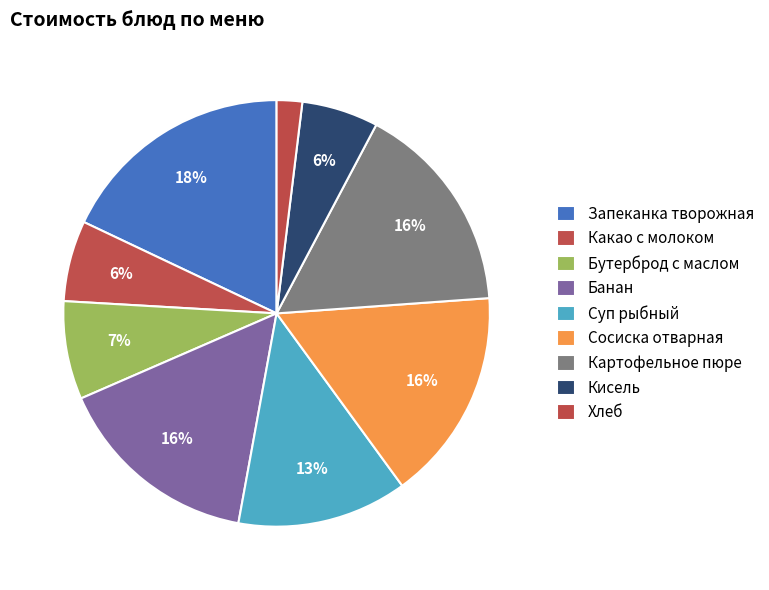

To the nearest percent, what is the average slice percentage?

11%